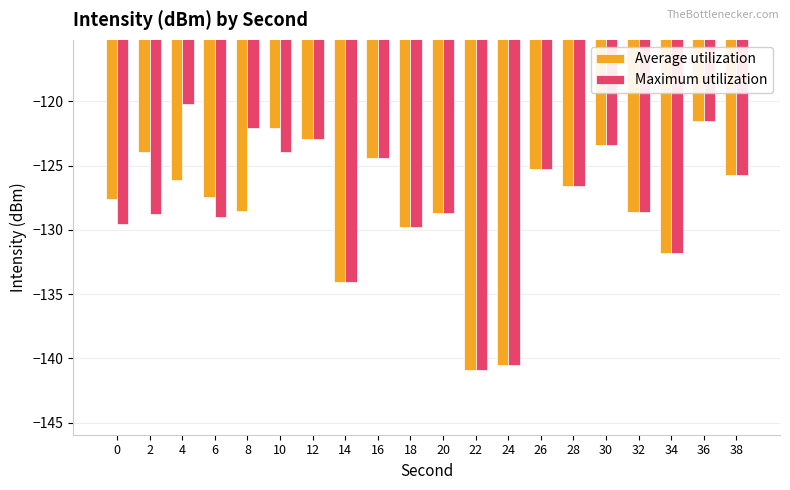

What is the difference between the maximum and minimum values in the Average utilization series?

19.4